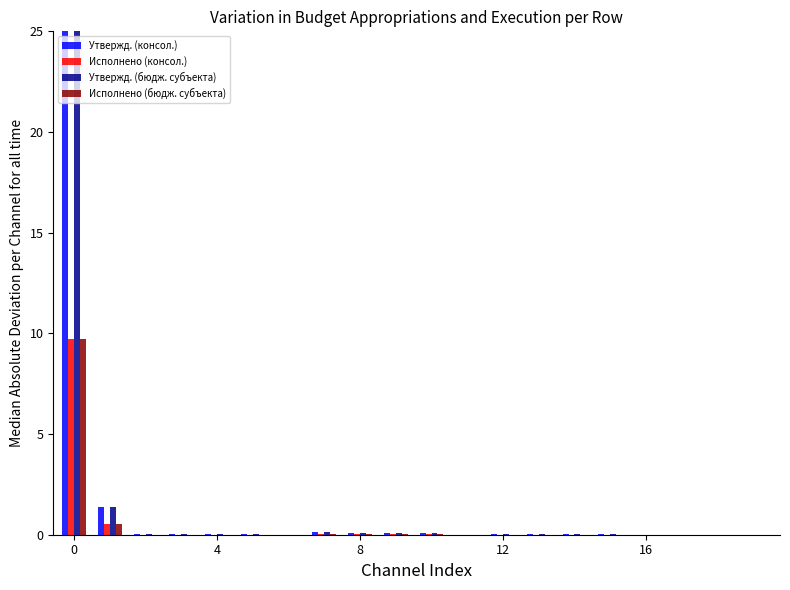

What is the greatest value displayed?

25.0